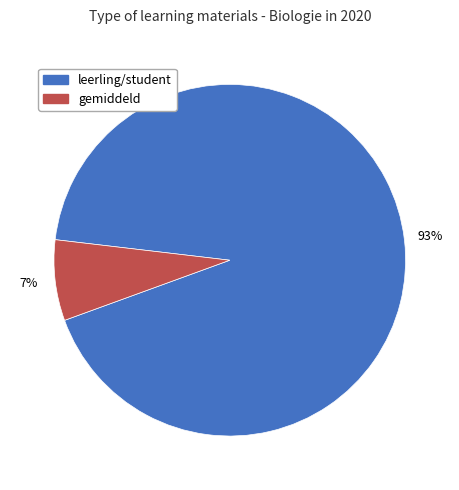

Is there any slice that represents more than half of the pie?

Yes